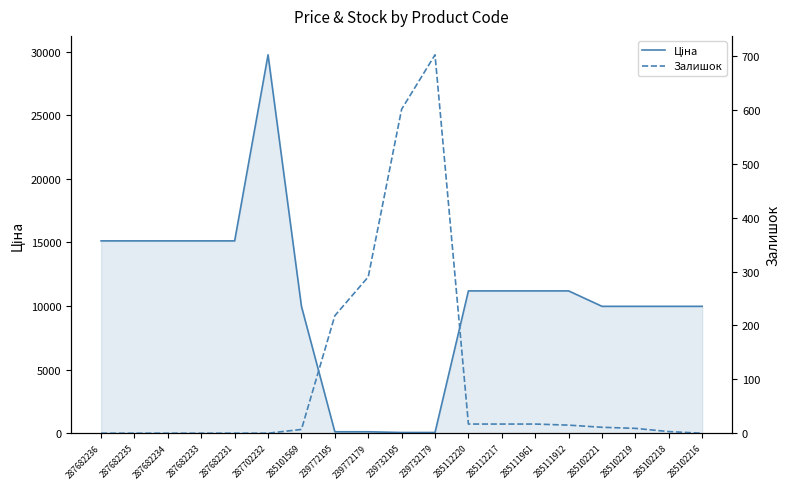

Which series has the widest spread of values?

Ціна